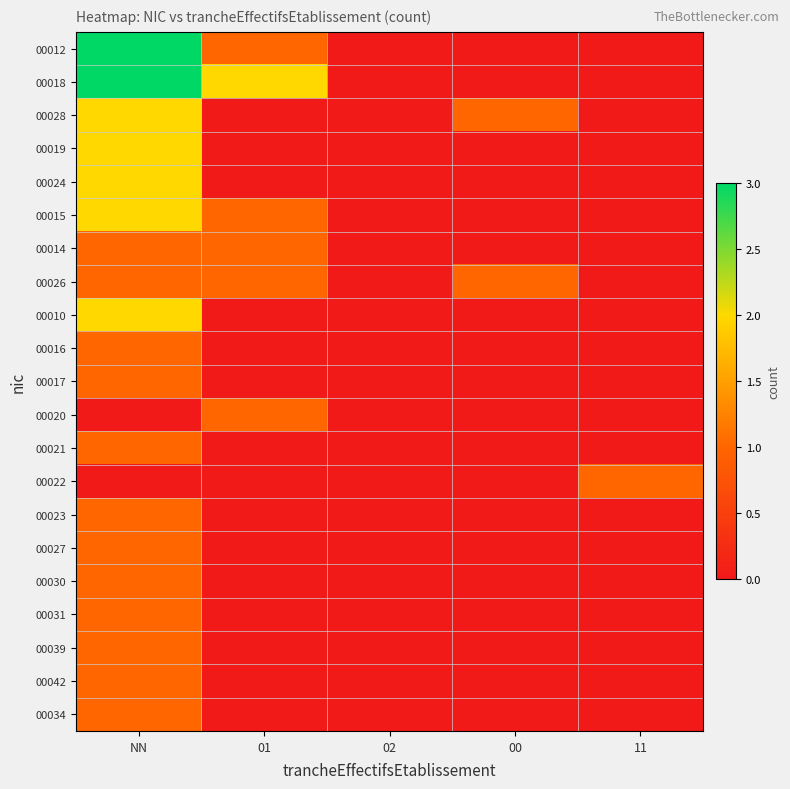

Which series has the largest total across all categories?

00018